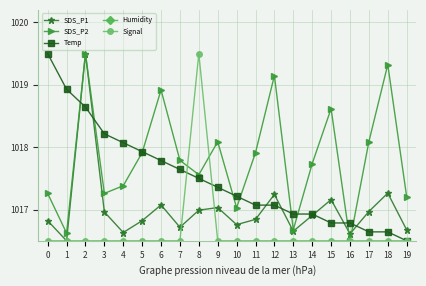

How many lines are shown in the chart?

5